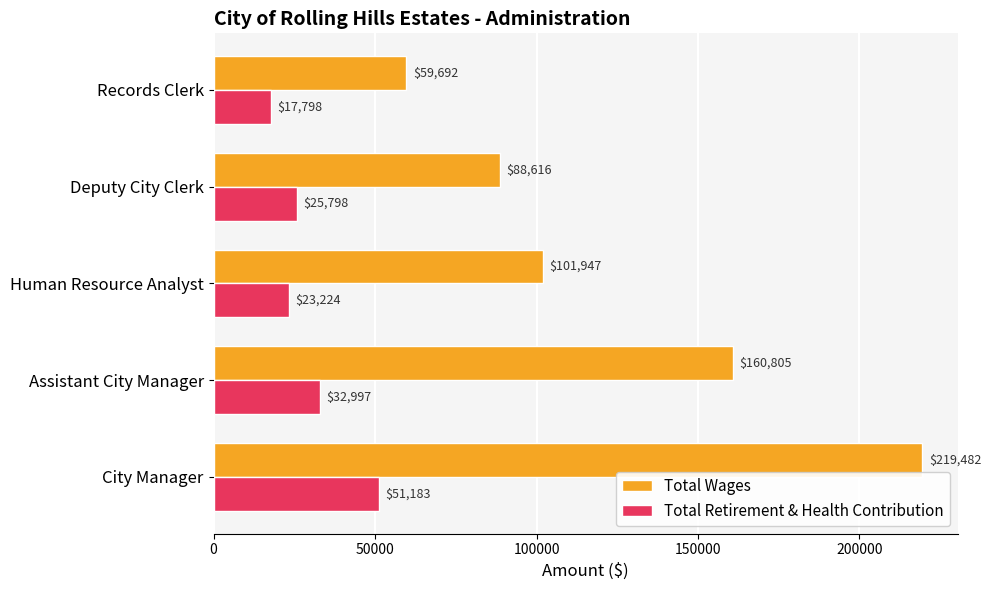

What is the greatest value displayed?

219482